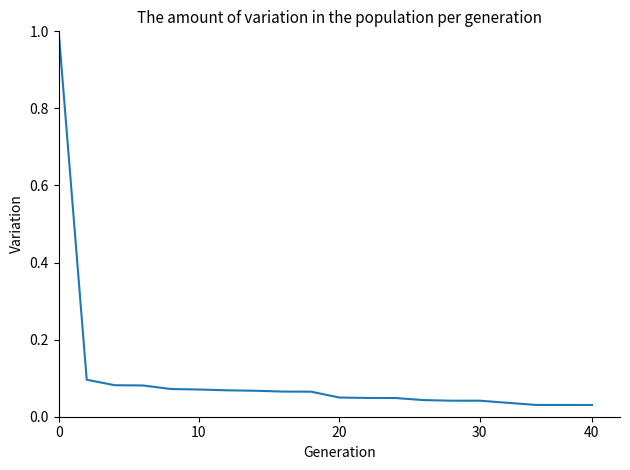

What is the greatest value displayed?

1.0